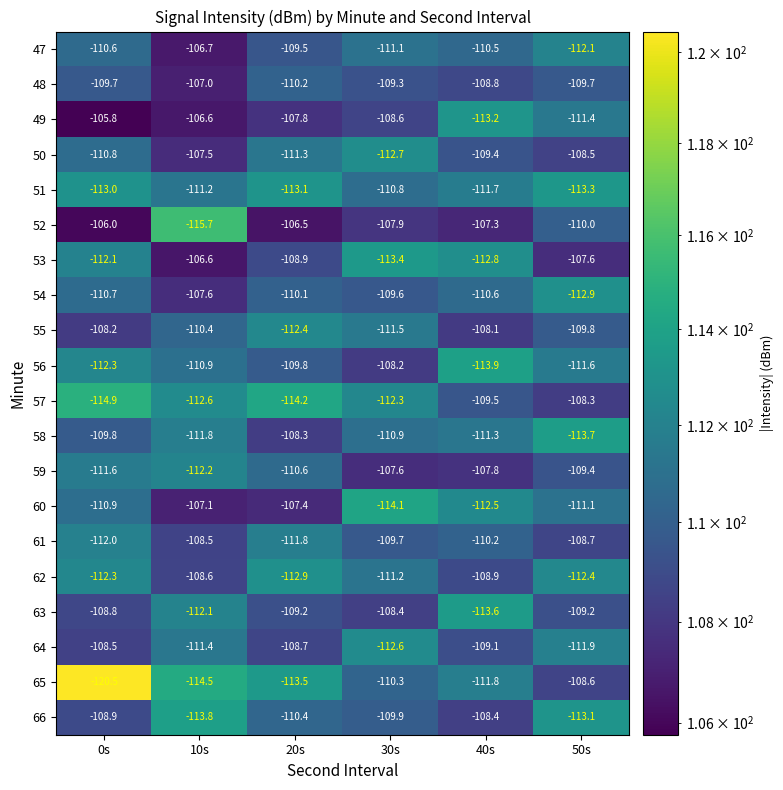

Between 20s and 40s, which series saw the biggest shift?

49